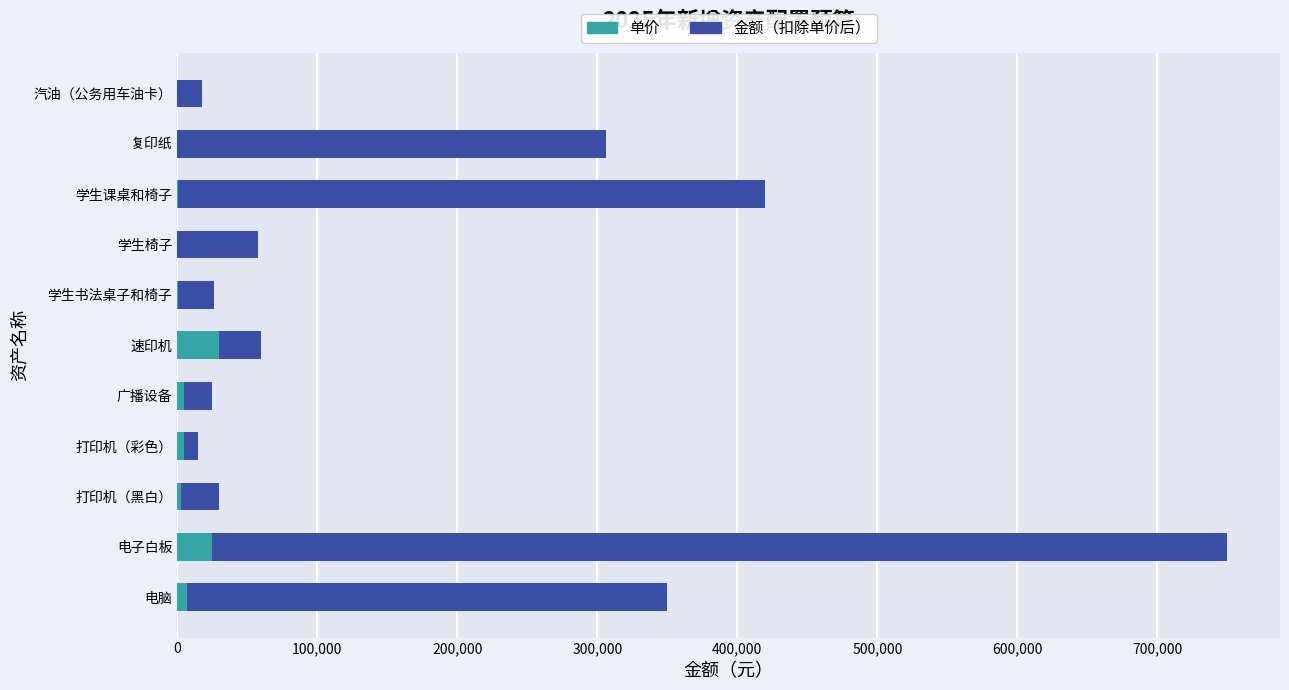

The 单价 series shows 30000 at 速印机. True or false?

True